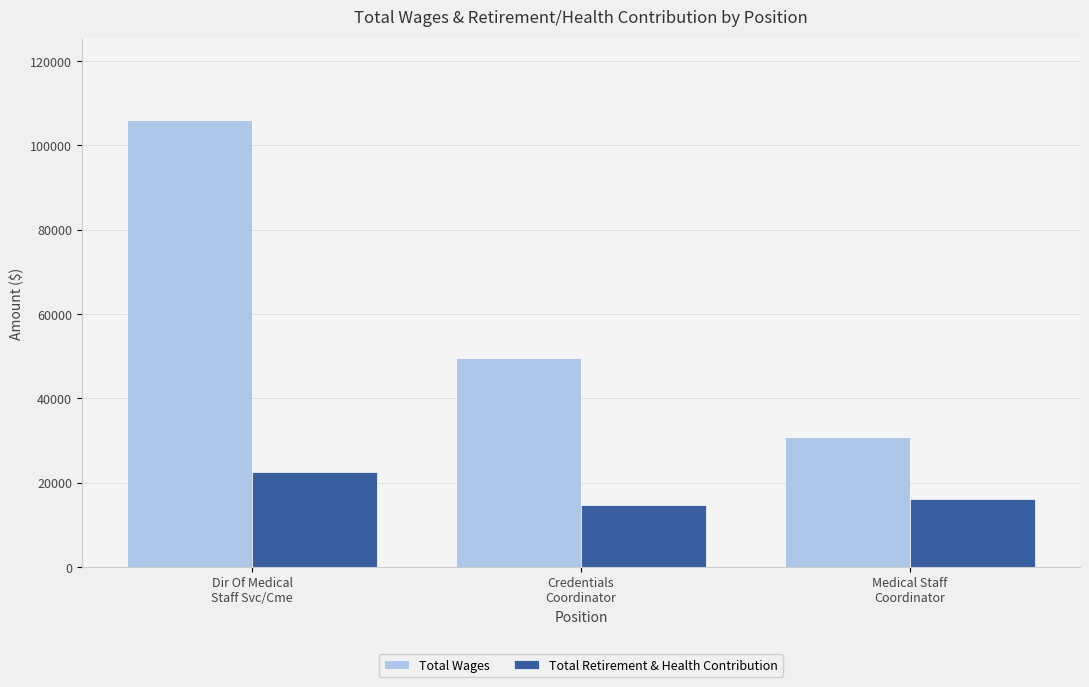

Where is Total Wages nearest to the value 68484?

Credentials
Coordinator